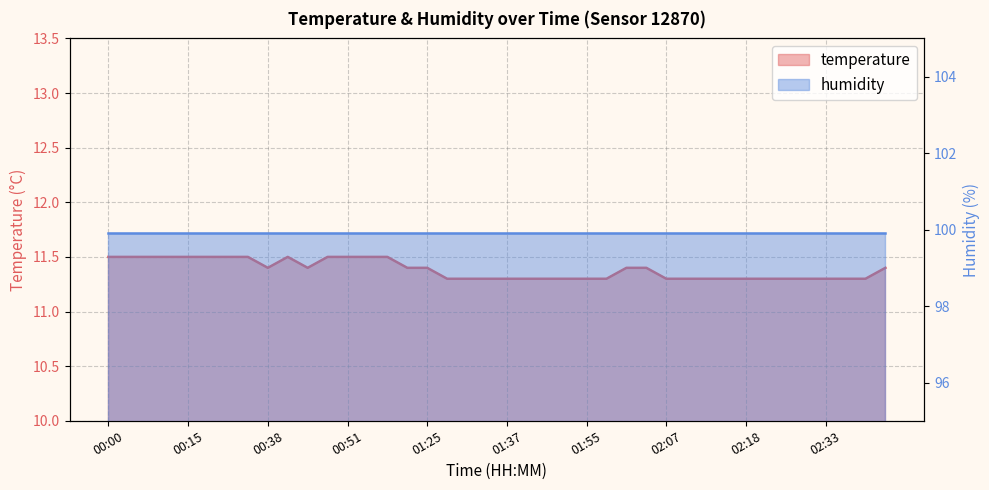

Reading left to right, extract all data points from this chart.

11.5	11.5	11.5	11.5	11.5	11.5	11.5	11.5	11.4	11.5	11.4	11.5	11.5	11.5	11.5	11.4	11.4	11.3	11.3	11.3	11.3	11.3	11.3	11.3	11.3	11.3	11.4	11.4	11.3	11.3	11.3	11.3	11.3	11.3	11.3	11.3	11.3	11.3	11.3	11.4